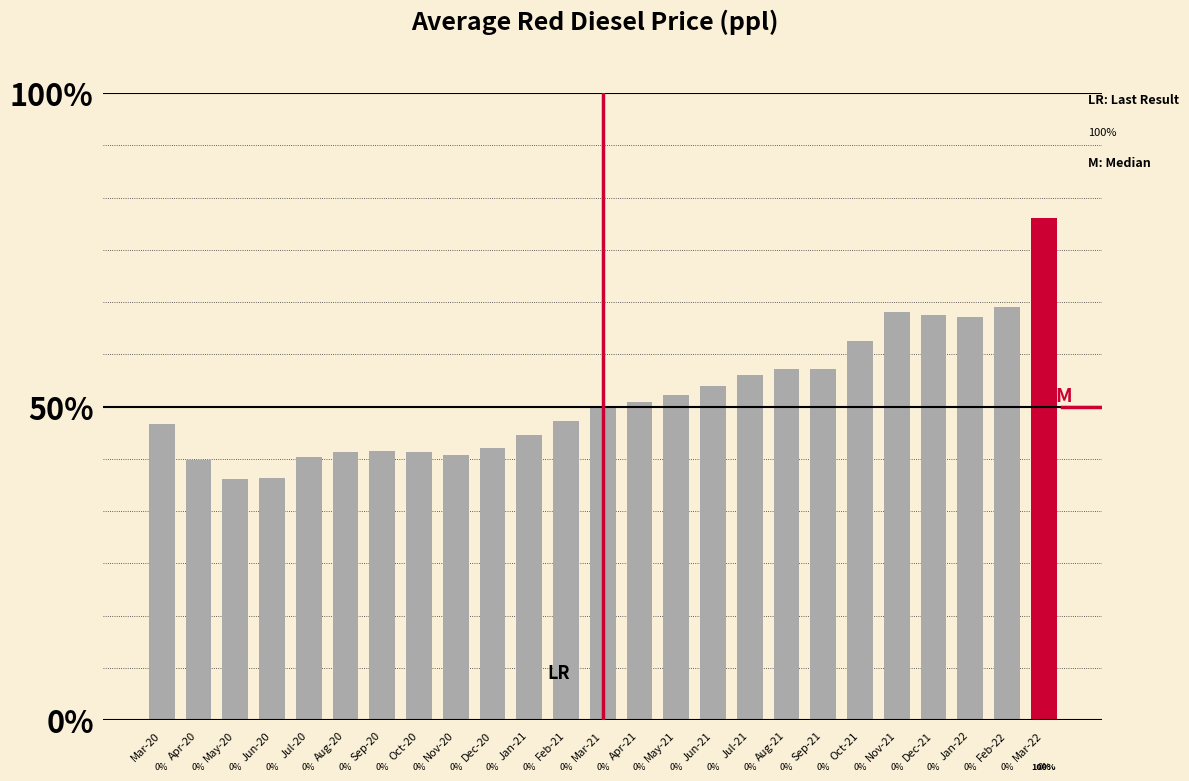

Does the chart contain any negative values?

No